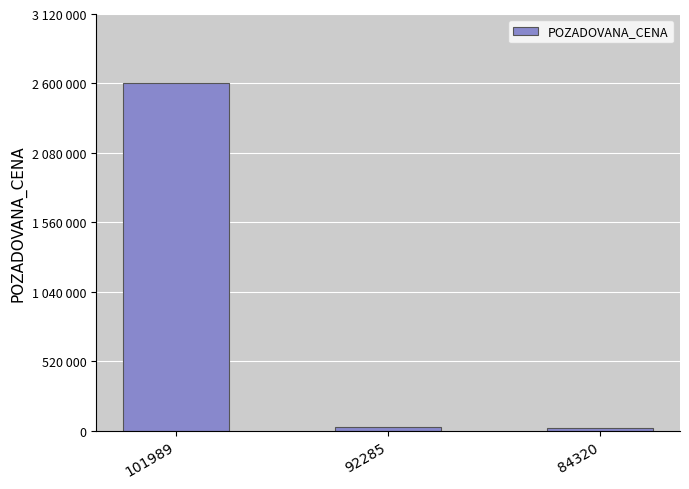

Is it true that the value at 84320 is 10694?

False